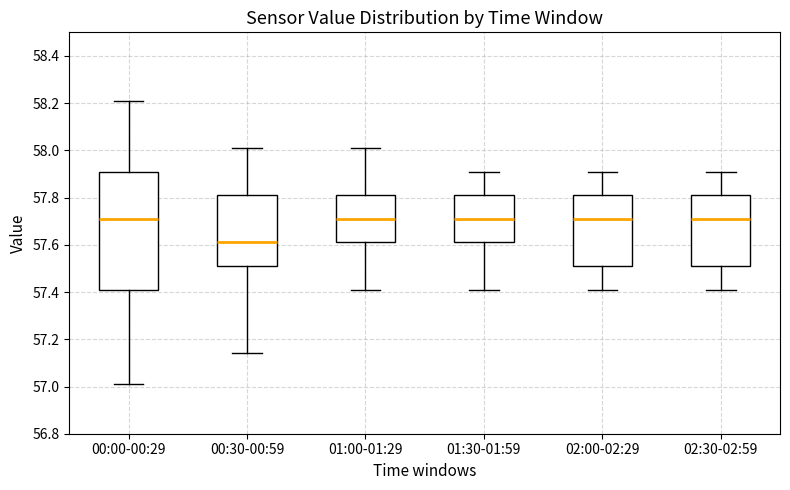

Reading left to right, read every box against the y-axis: the position of its median line, the range the box covers, and the ends of its whiskers. The values are not printed on the chart, so give them approximately, as read against the axis.

00:00-00:29: median 57.72, box 57.42 to 57.92, whiskers 57.02 to 58.22
00:30-00:59: median 57.62, box 57.52 to 57.82, whiskers 57.14 to 58.02
01:00-01:29: median 57.72, box 57.62 to 57.82, whiskers 57.42 to 58.02
01:30-01:59: median 57.72, box 57.62 to 57.82, whiskers 57.42 to 57.92
02:00-02:29: median 57.72, box 57.52 to 57.82, whiskers 57.42 to 57.92
02:30-02:59: median 57.72, box 57.52 to 57.82, whiskers 57.42 to 57.92